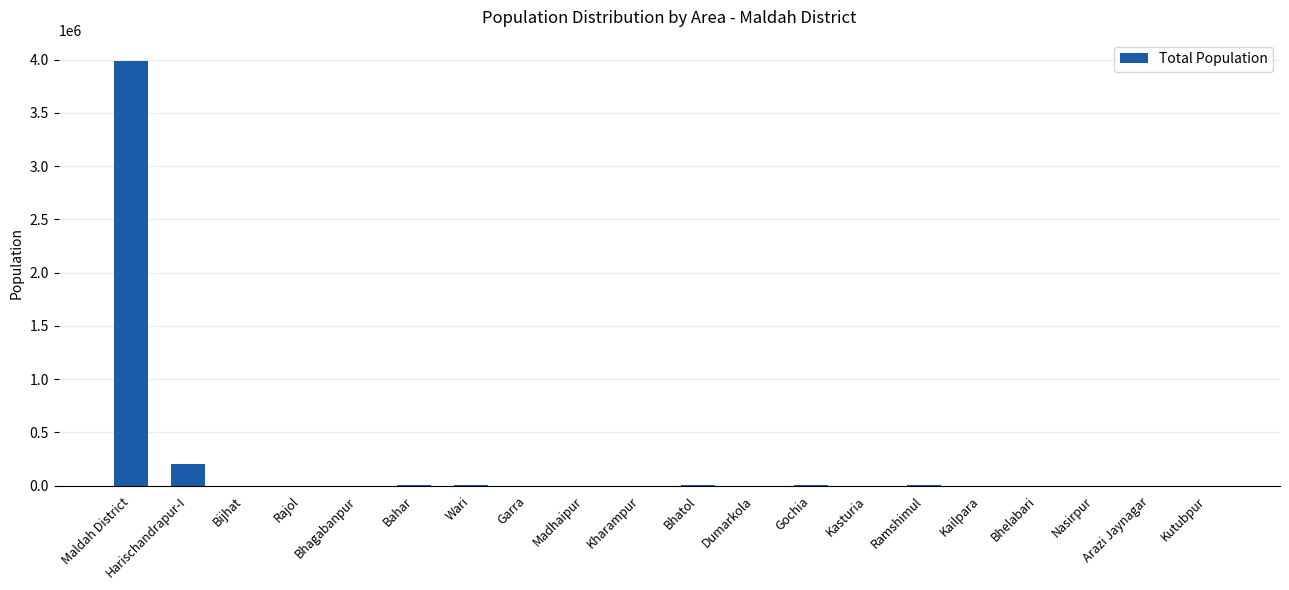

What is the sum of the values at Bhelabari and Harischandrapur-I?

199694